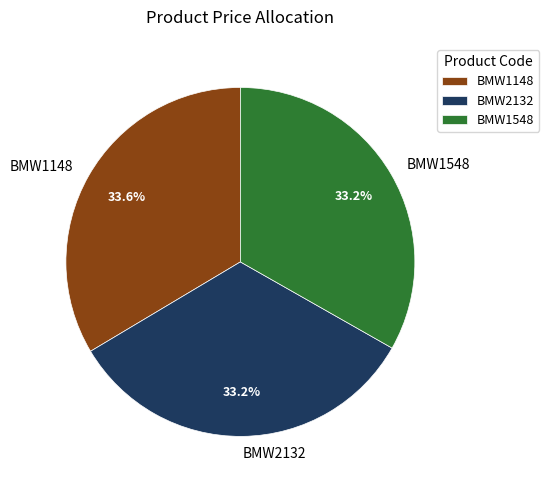

Does any single category account for the majority?

No